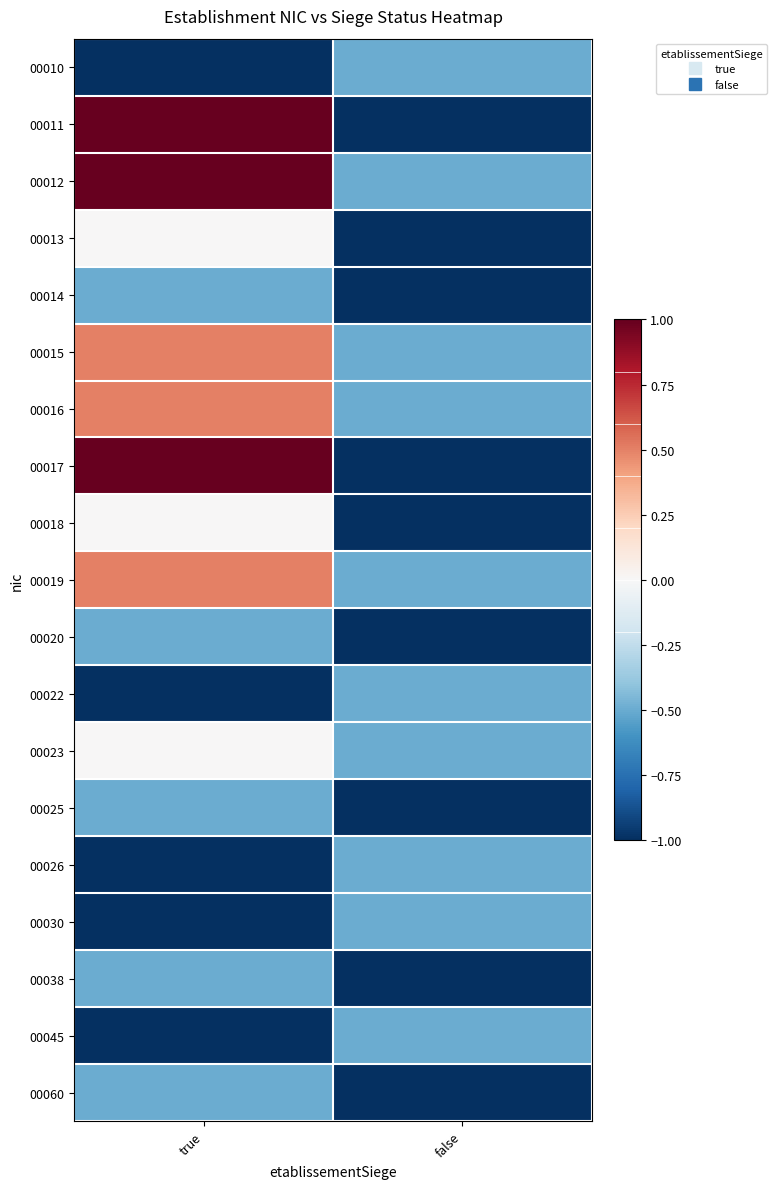

What is the minimum value shown in the chart?

-1.0